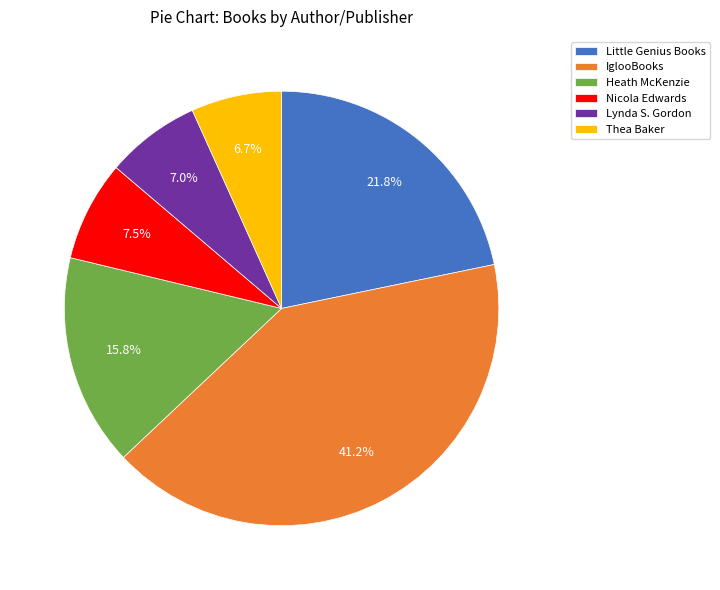

To the nearest percent, what is the difference between the largest and smallest slice percentages?

34%